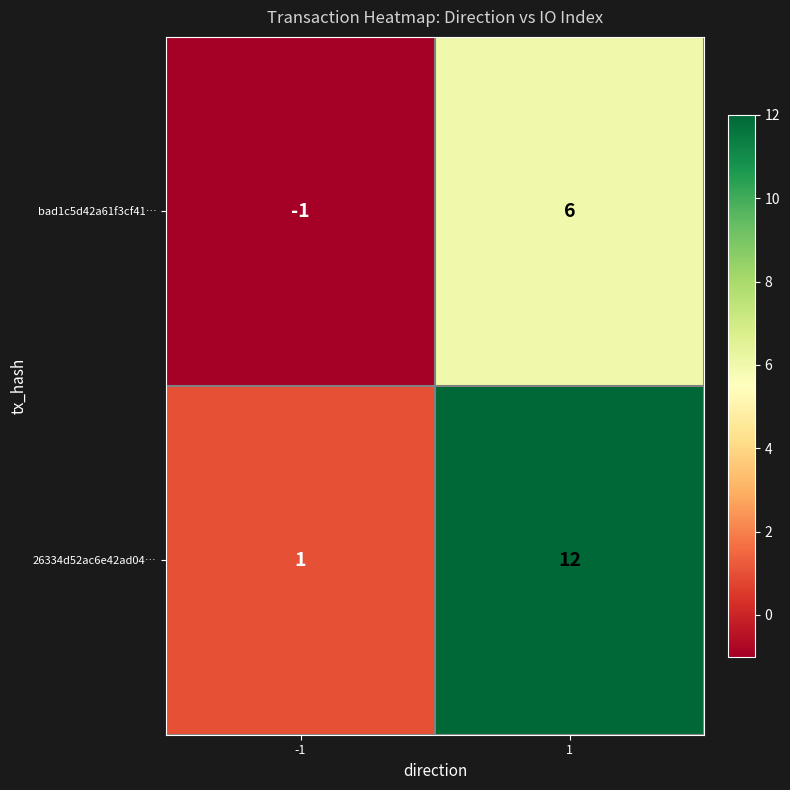

Which series changed the most between -1 and 1?

26334d52ac6e42ad04…